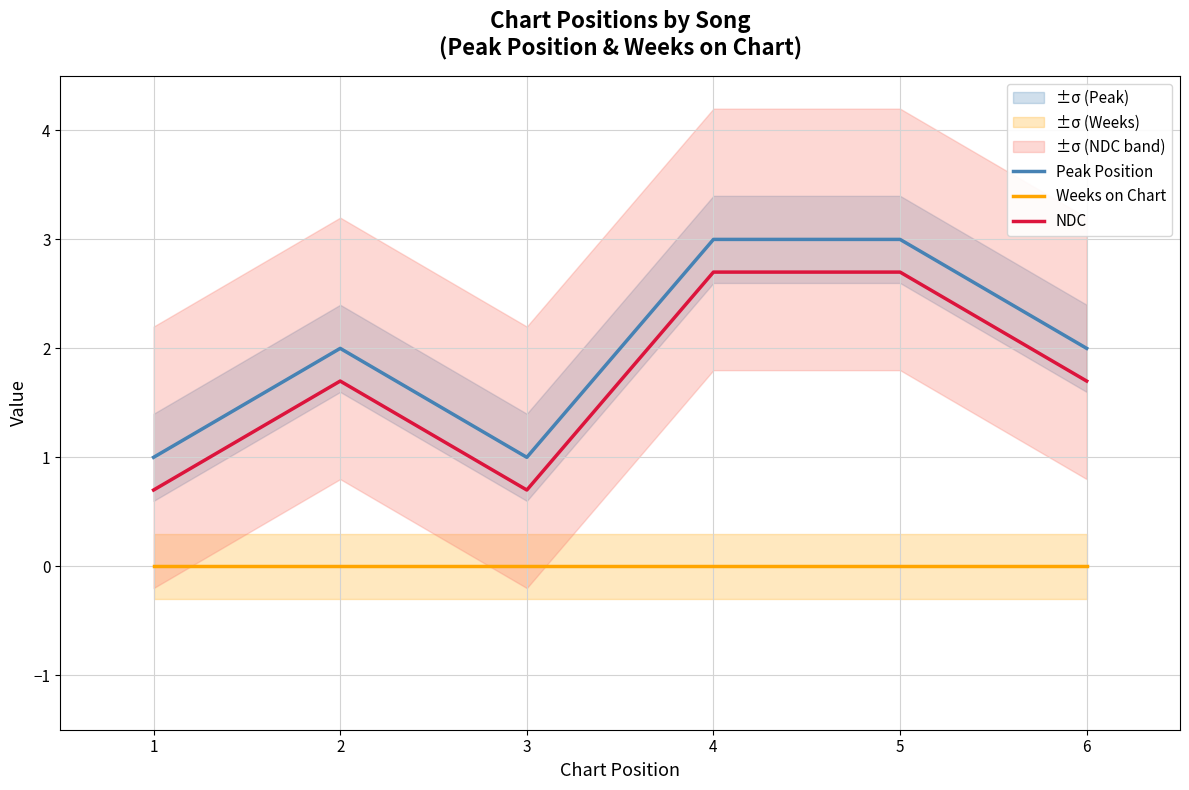

Which has a higher value, 1 or 3?

1